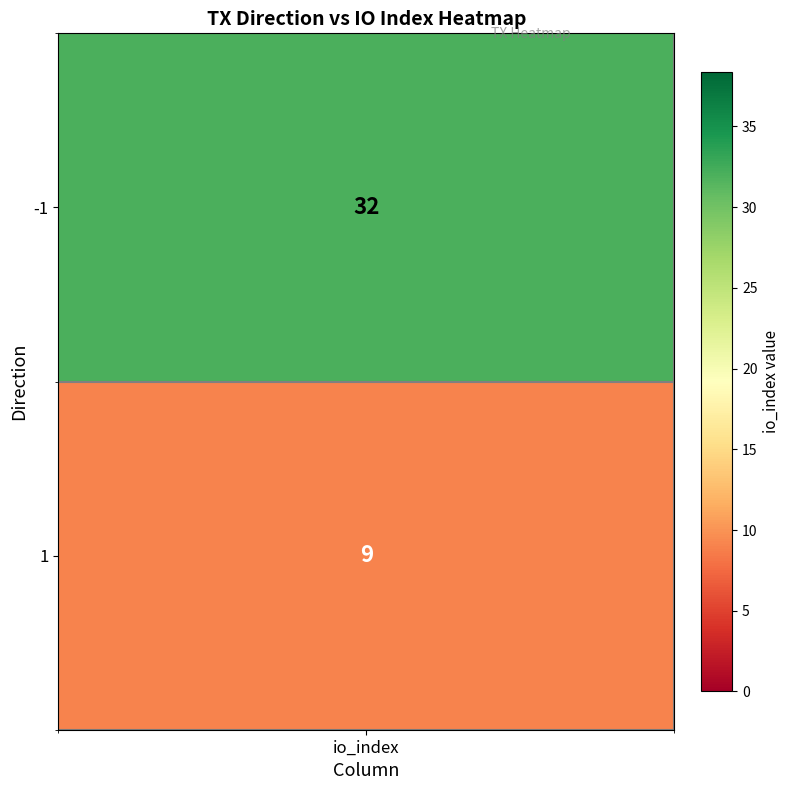

Rank the categories by value from lowest to highest.

1, -1